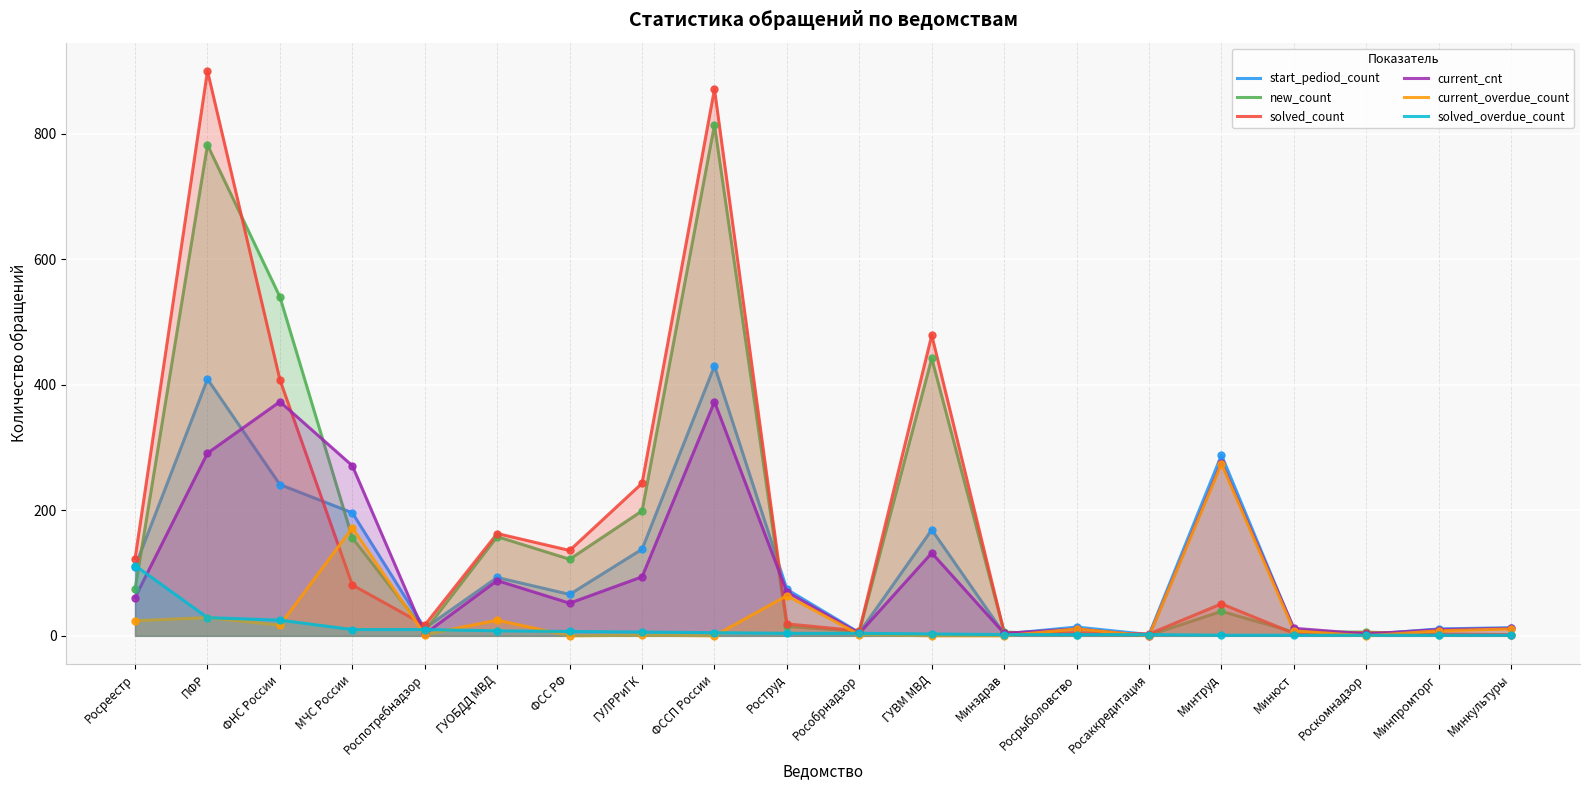

What is the total value across all series at Минздрав?

20